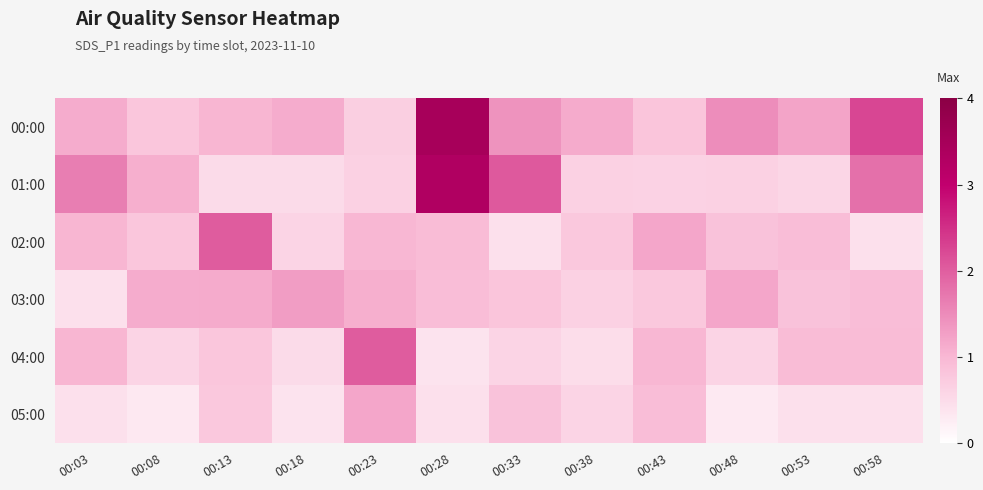

Count the number of data series in this chart.

6